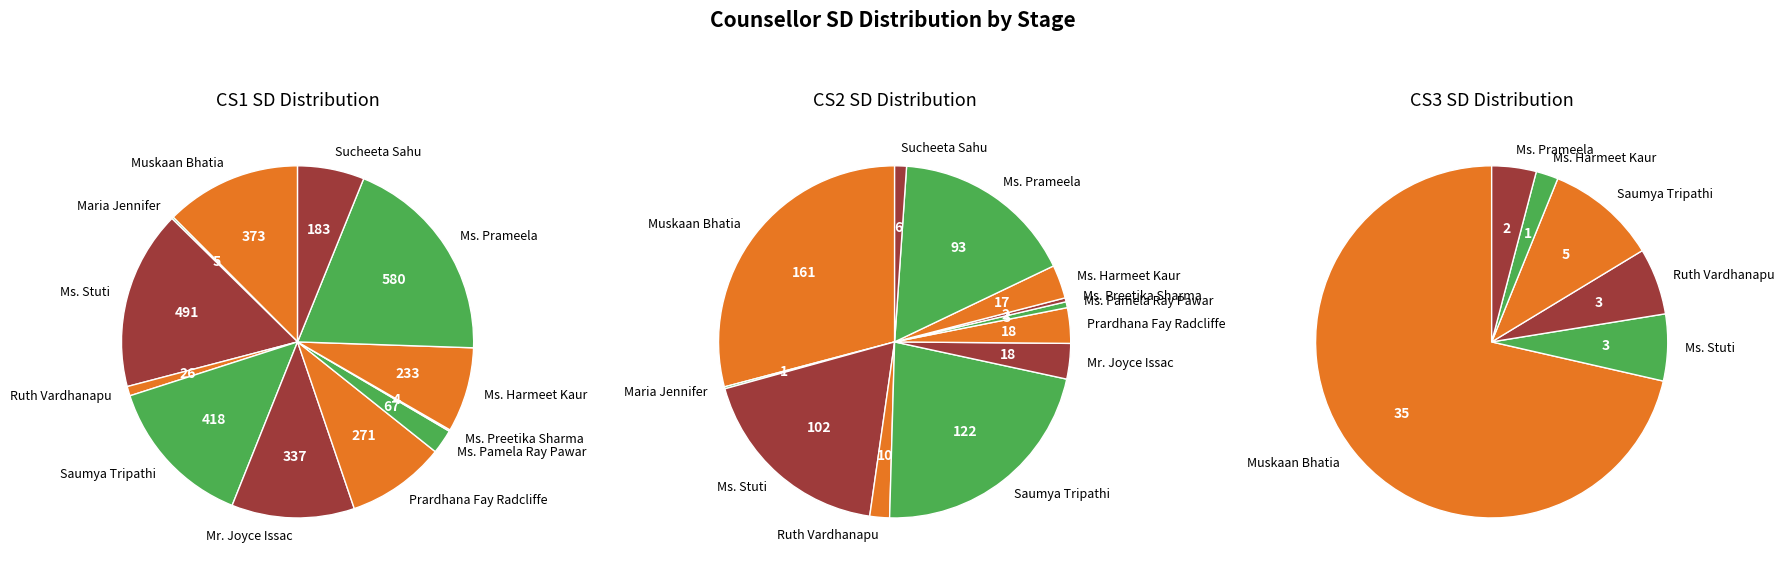

Does Muskaan Bhatia represent more than half of the total?

No